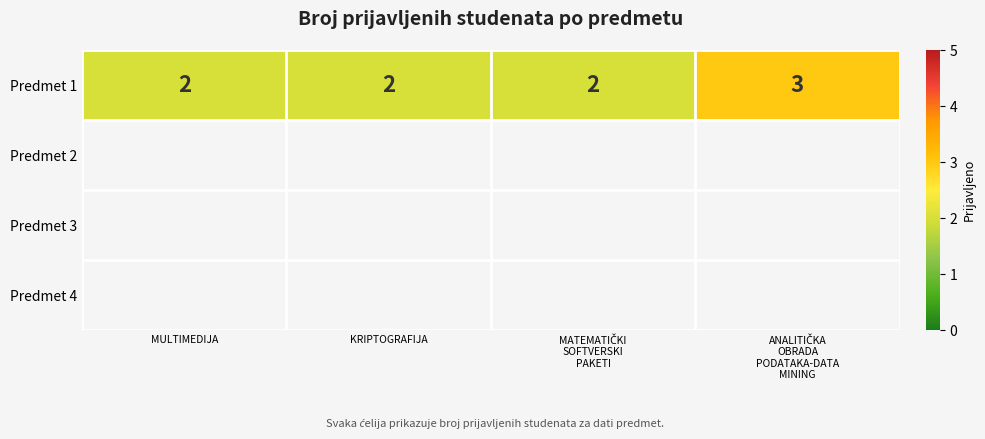

List the labels in order of value, largest first.

ANALITIČKA
OBRADA
PODATAKA-DATA
MINING, MULTIMEDIJA, KRIPTOGRAFIJA, MATEMATIČKI
SOFTVERSKI
PAKETI